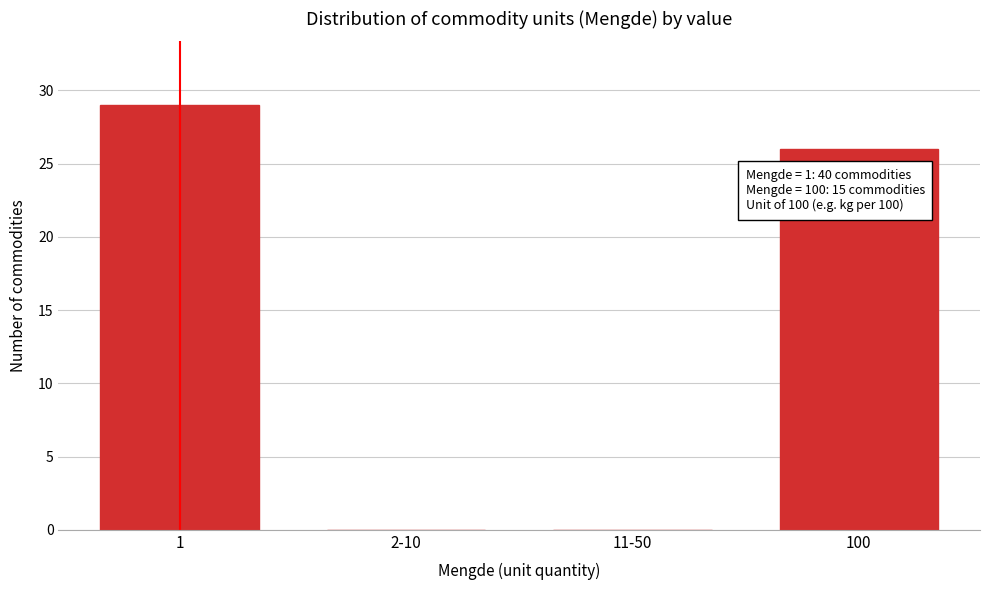

Reading left to right, what are all the values shown in this chart?

1=29	2-10=0	11-50=0	100=26